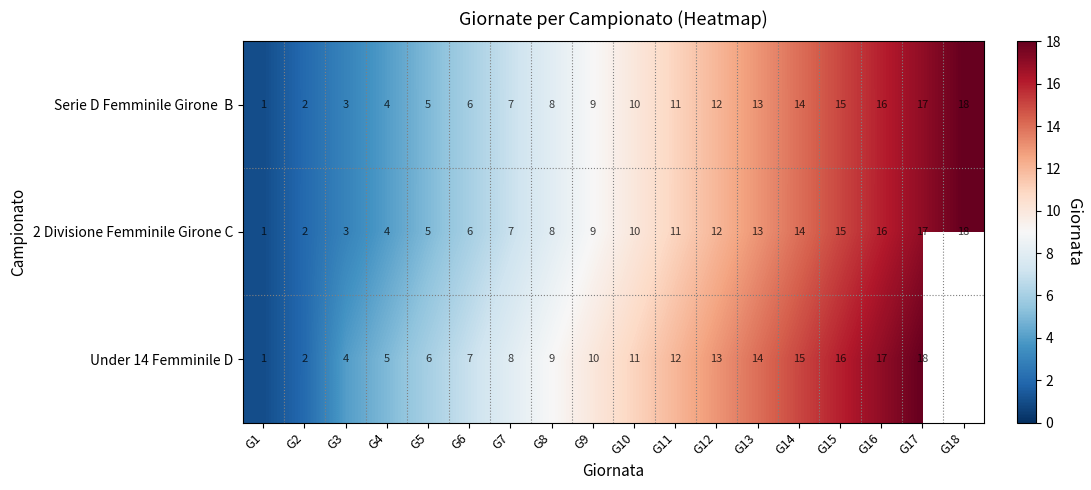

What is the difference between the highest and lowest values at G12?

1